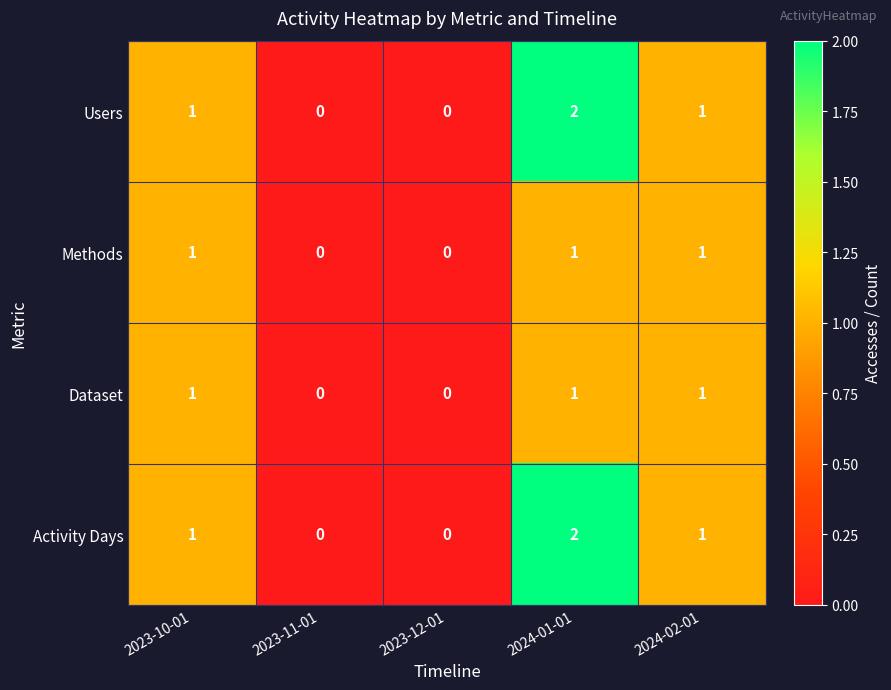

Reading right to left, transcribe all the data shown in this chart.

Users: 1	2	0	0	1
Methods: 1	1	0	0	1
Dataset: 1	1	0	0	1
Activity Days: 1	2	0	0	1